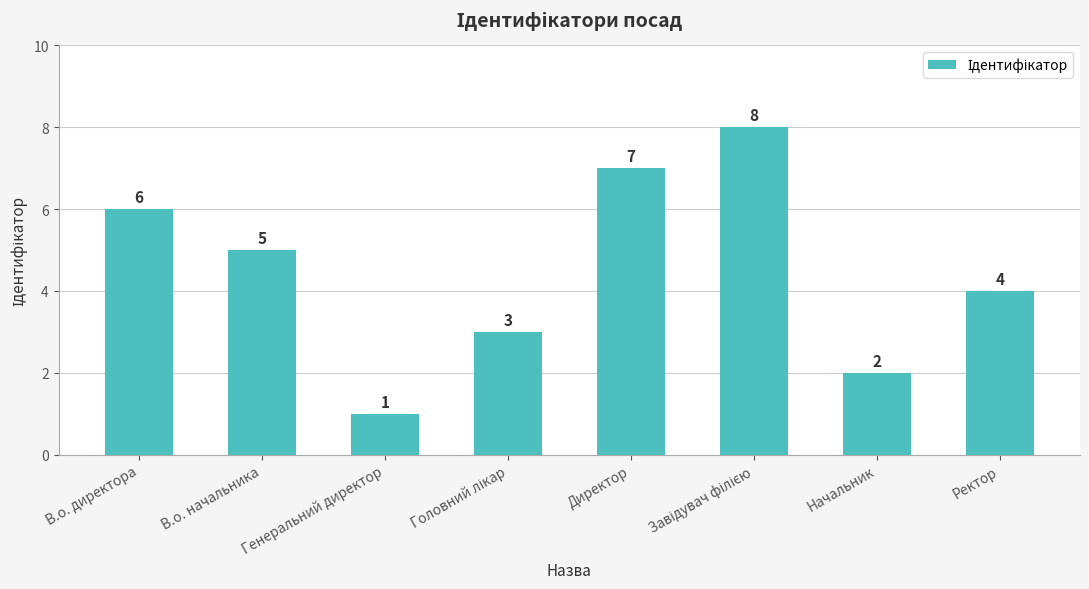

What is the label of the 6th bar from the right?

Генеральний директор